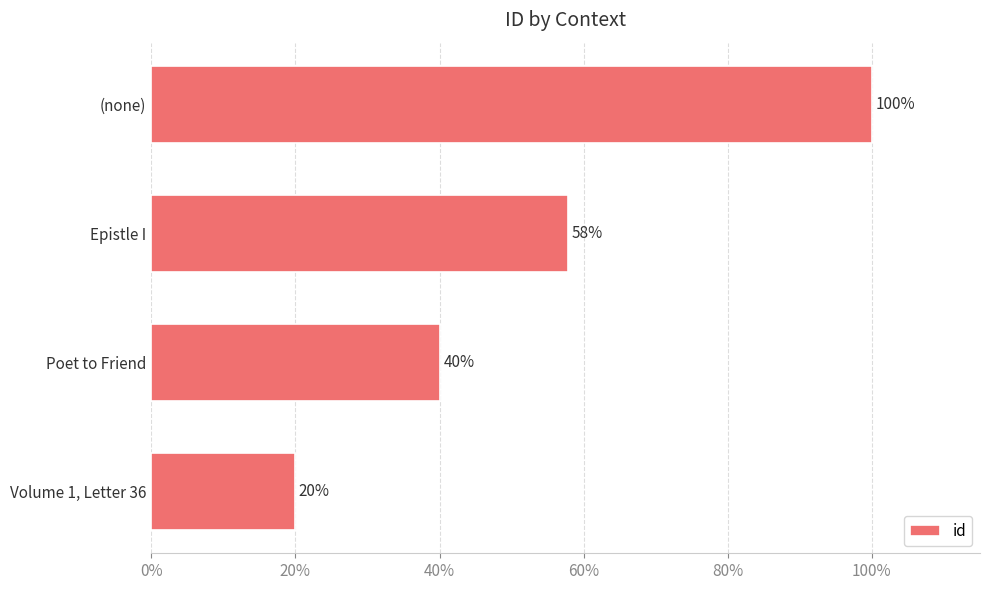

Approximately how many times larger is the value at Poet to Friend compared to (none)?

0.4